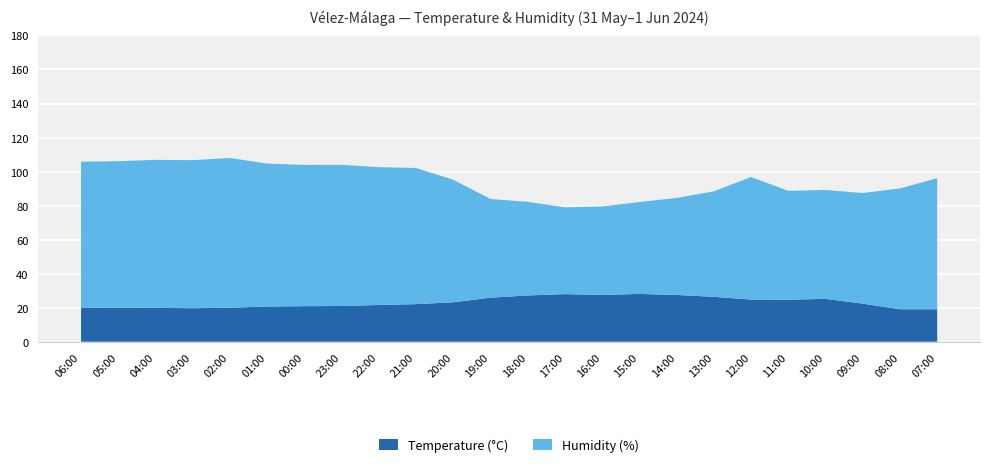

Reading left to right, what are all the values shown in this chart?

Temperature (°C): 06:00=19.8	05:00=20.1	04:00=19.9	03:00=19.7	02:00=20.0	01:00=20.7	00:00=20.9	23:00=21.0	22:00=21.6	21:00=22.1	20:00=23.2	19:00=25.9	18:00=27.2	17:00=28.0	16:00=27.5	15:00=28.1	14:00=27.5	13:00=26.4	12:00=24.8	11:00=24.7	10:00=25.2	09:00=22.4	08:00=19.1	07:00=19.1
Humidity (%): 06:00=86.0	05:00=86.0	04:00=87.0	03:00=87.0	02:00=88.0	01:00=84.0	00:00=83.0	23:00=83.0	22:00=81.0	21:00=80.0	20:00=72.0	19:00=58.0	18:00=55.0	17:00=51.0	16:00=52.0	15:00=54.0	14:00=57.0	13:00=62.0	12:00=72.0	11:00=64.0	10:00=64.0	09:00=65.0	08:00=71.0	07:00=77.0